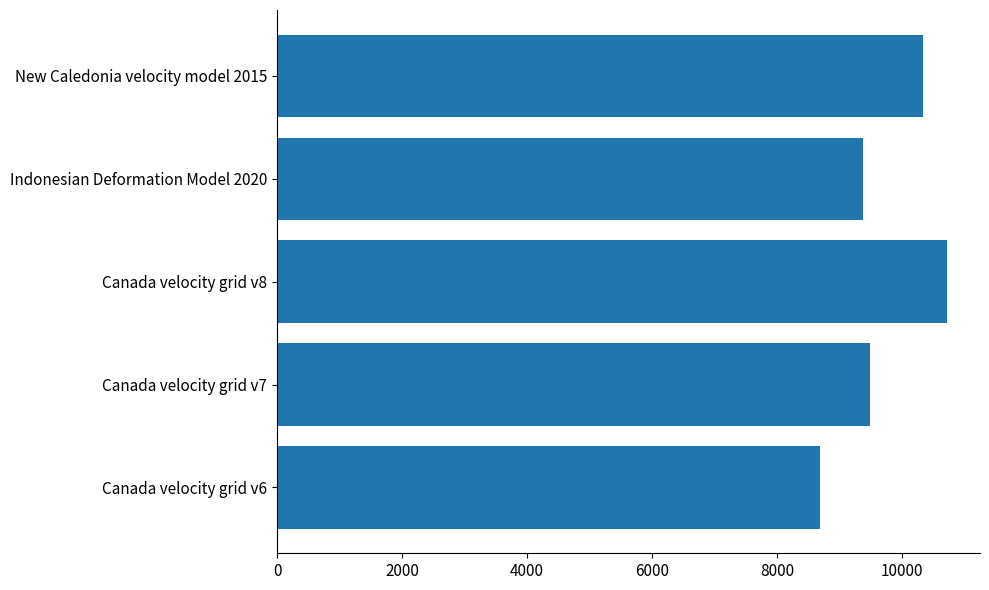

List the labels in order of value, largest first.

Canada velocity grid v8, New Caledonia velocity model 2015, Canada velocity grid v7, Indonesian Deformation Model 2020, Canada velocity grid v6